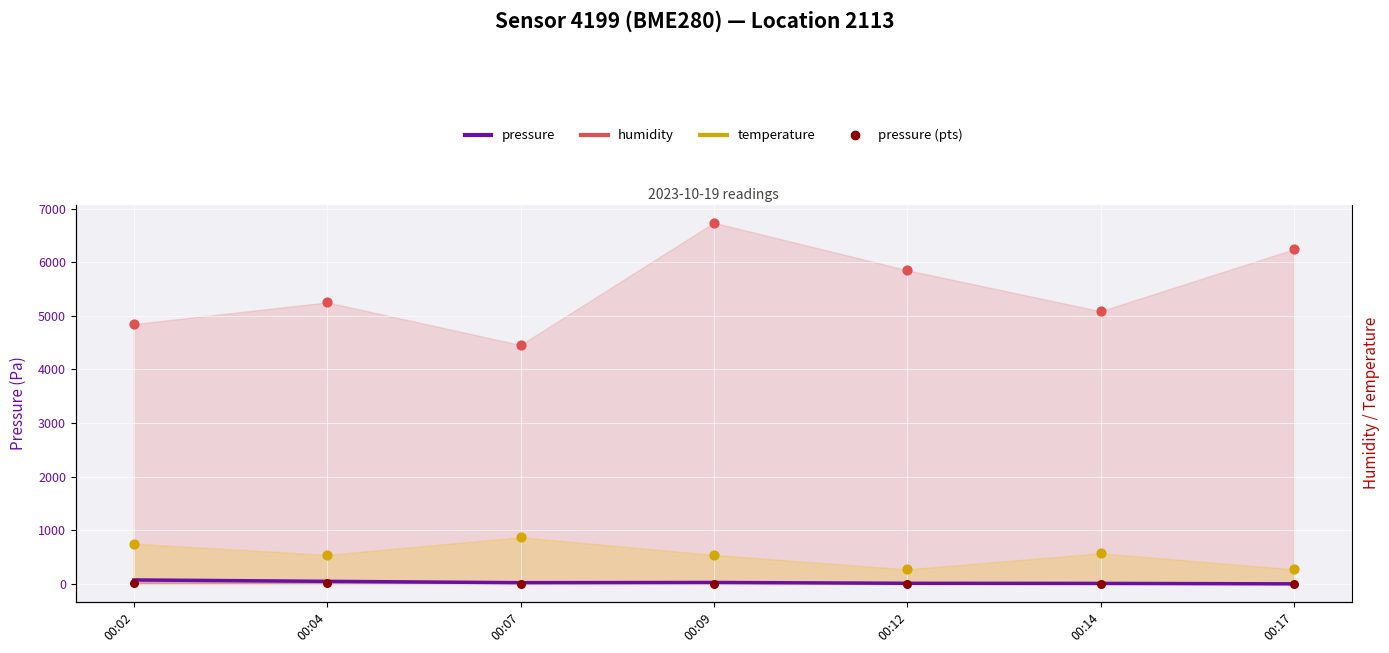

Which has a higher value, 00:12 or 00:09?

00:09